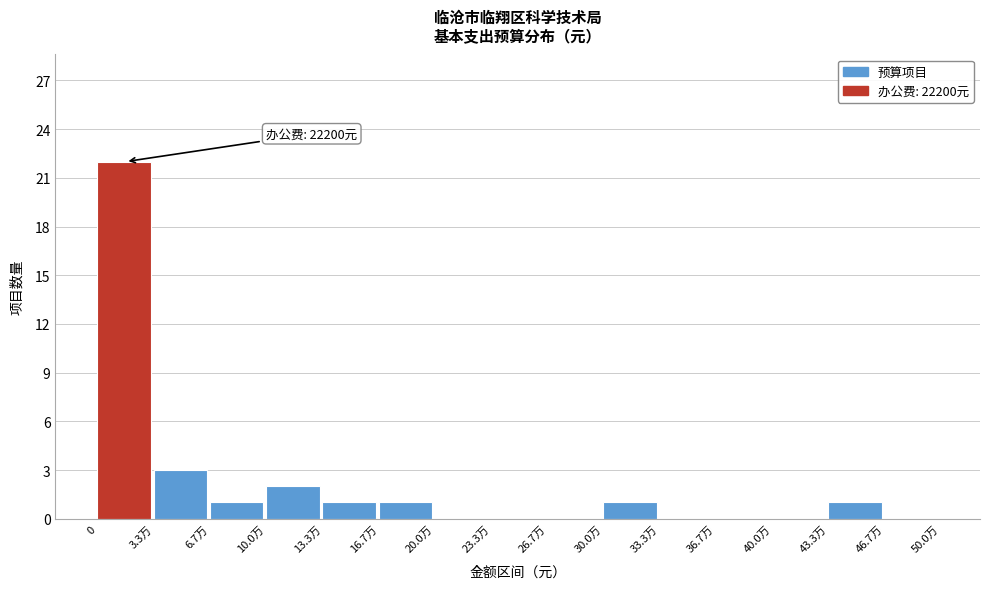

Reading right to left, extract all data points from this chart.

46.7万=0	43.3万=1	40.0万=0	36.7万=0	33.3万=0	30.0万=1	26.7万=0	23.3万=0	20.0万=0	16.7万=1	13.3万=1	10.0万=2	6.7万=1	3.3万=3	0=22